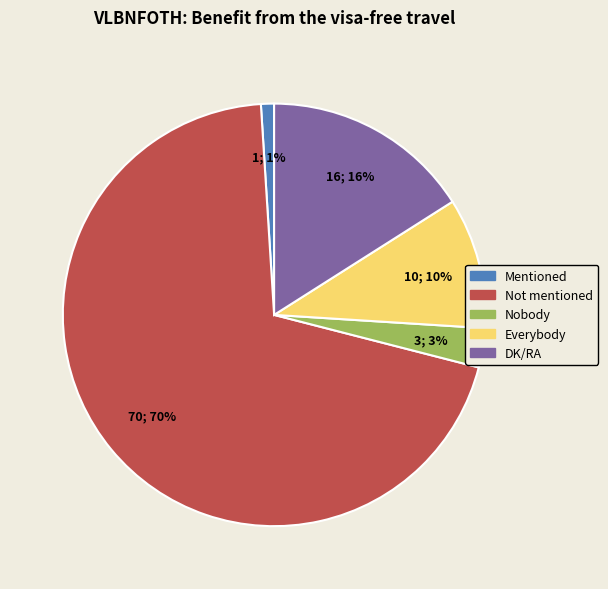

Approximately how many times larger is the value at DK/RA compared to Everybody?

1.6